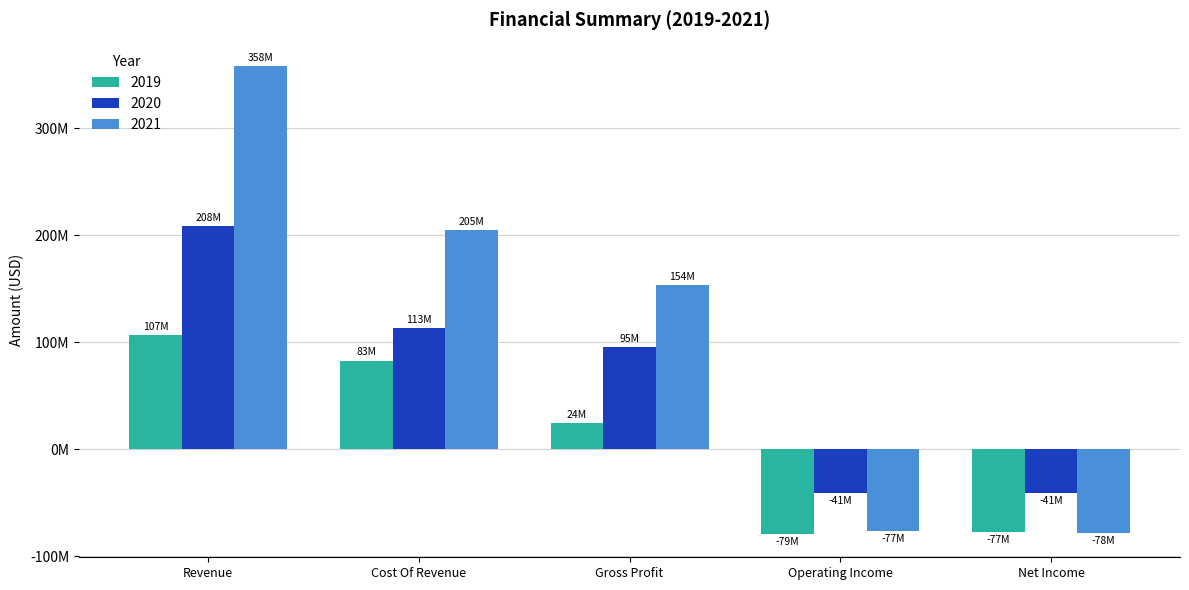

Reading left to right, what are all the values shown in this chart?

2019: Revenue=106847000	Cost Of Revenue=82778000	Gross Profit=24069000	Operating Income=-79282000	Net Income=-77216000
2020: Revenue=208357000	Cost Of Revenue=113049000	Gross Profit=95308000	Operating Income=-40647000	Net Income=-41021000
2021: Revenue=358435000	Cost Of Revenue=204753000	Gross Profit=153682000	Operating Income=-76805000	Net Income=-78182000